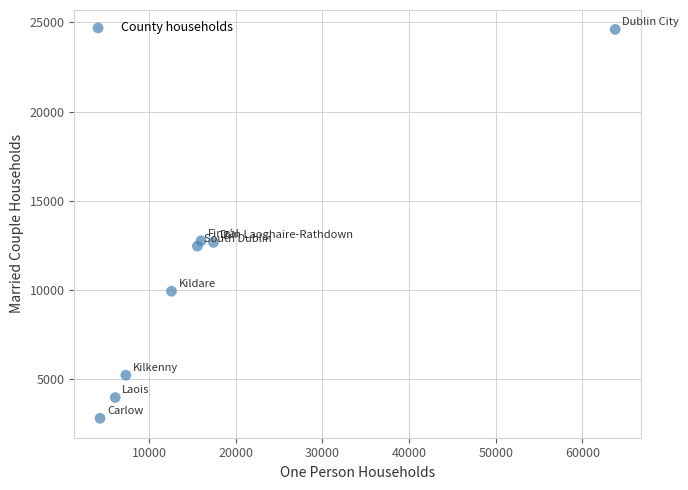

What is the average Y value?

10542